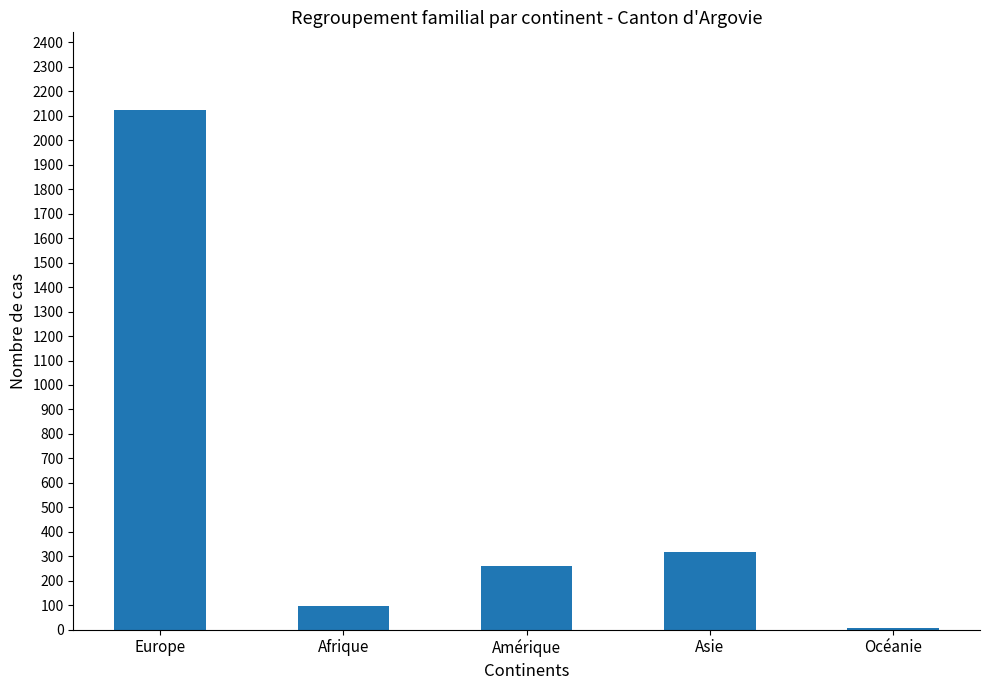

Is it true that the value at Asie is 318?

True